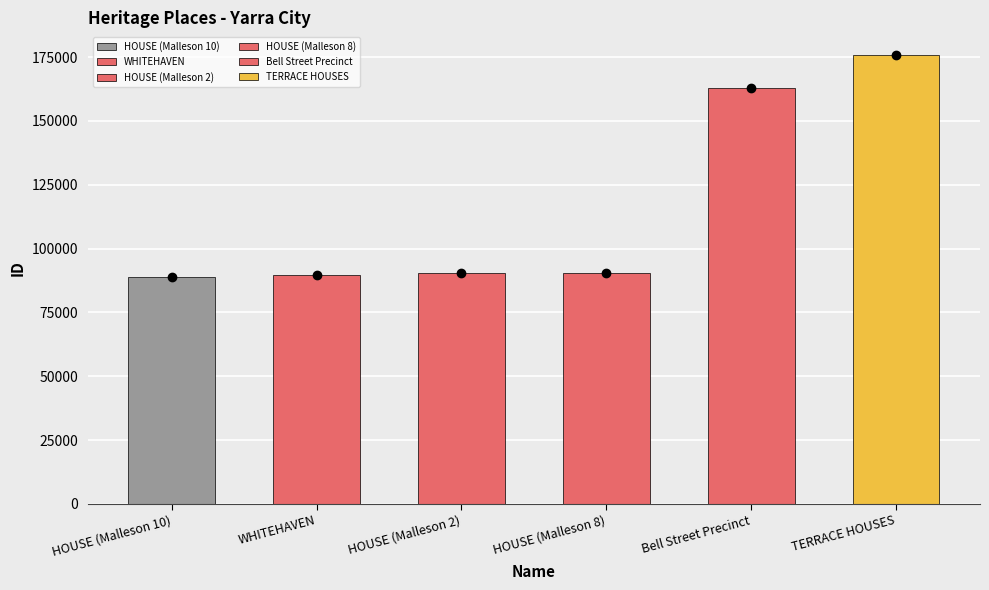

What is the label of the 3rd bar from the right?

HOUSE (Malleson 8)